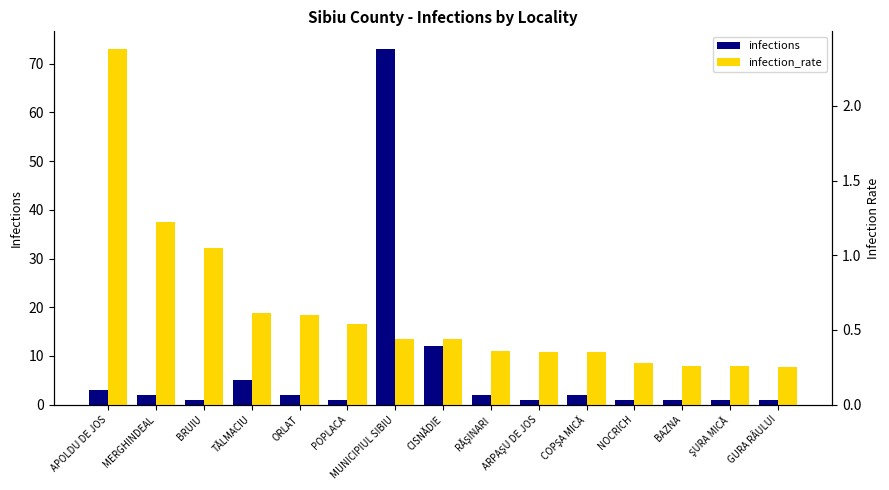

How many values in the infections series are below 2?

7